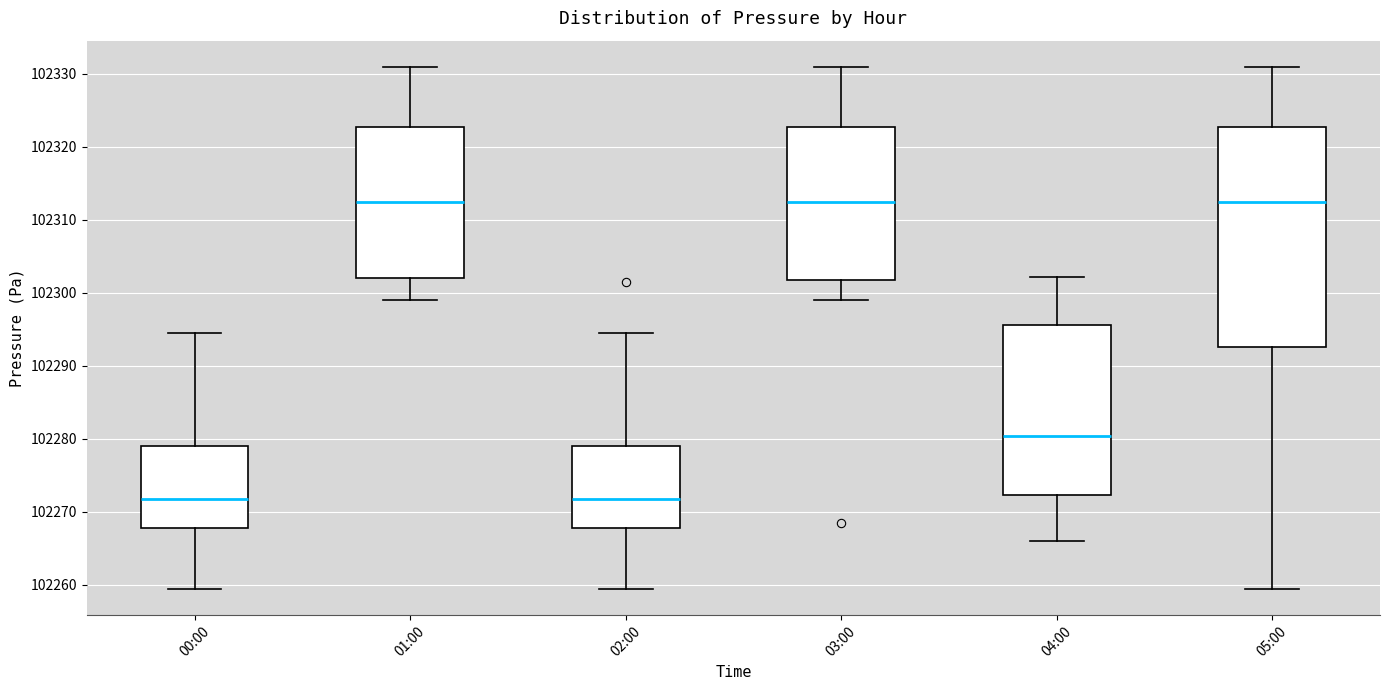

Reading left to right, read every box against the y-axis: the position of its median line, the range the box covers, and the ends of its whiskers. The values are not printed on the chart, so give them approximately, as read against the axis.

00:00: median 102272, box 102268 to 102279, whiskers 102259 to 102294
01:00: median 102312, box 102302 to 102323, whiskers 102299 to 102331
02:00: median 102272, box 102268 to 102279, whiskers 102259 to 102294
03:00: median 102312, box 102302 to 102323, whiskers 102299 to 102331
04:00: median 102280, box 102272 to 102296, whiskers 102266 to 102302
05:00: median 102312, box 102293 to 102323, whiskers 102259 to 102331